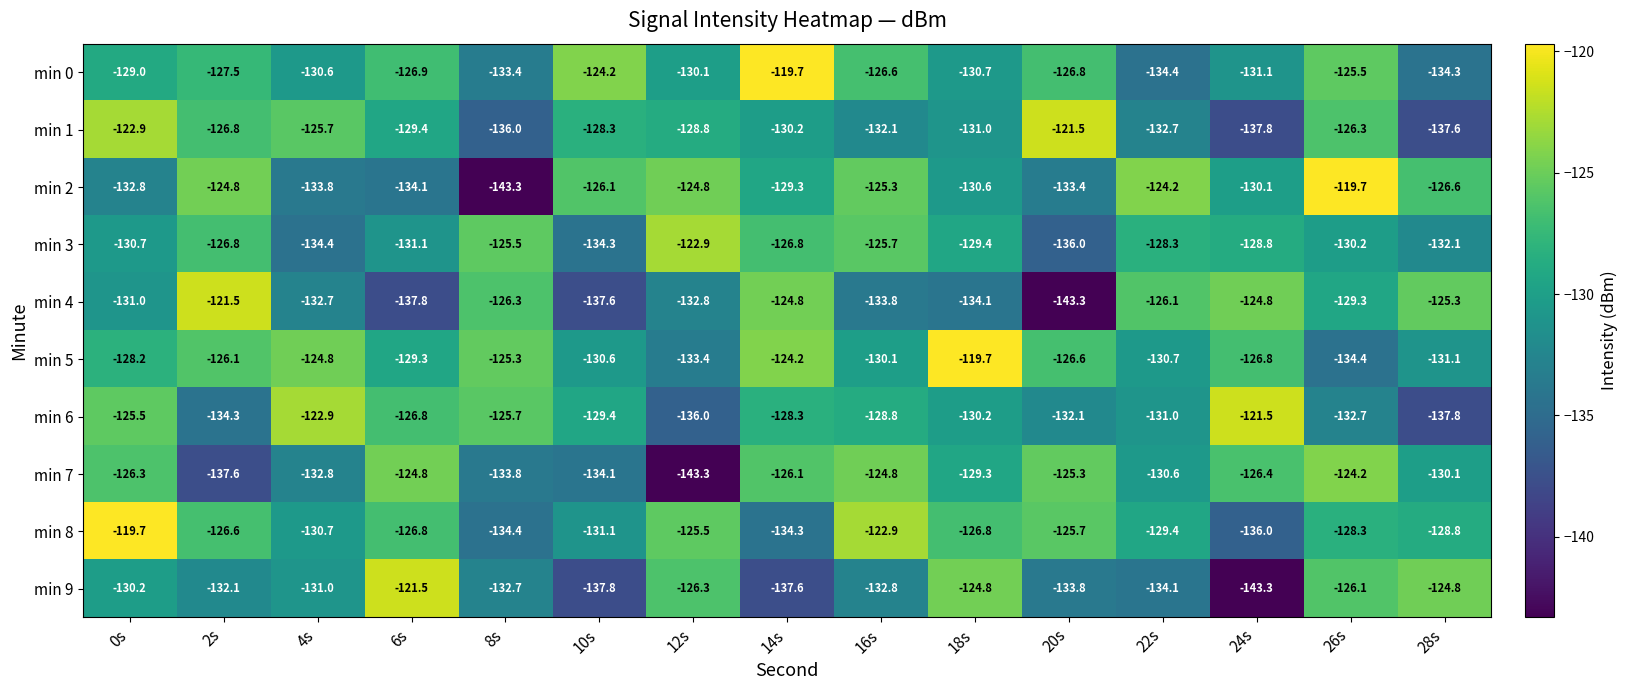

At which category is the sum across all series the highest?

0s